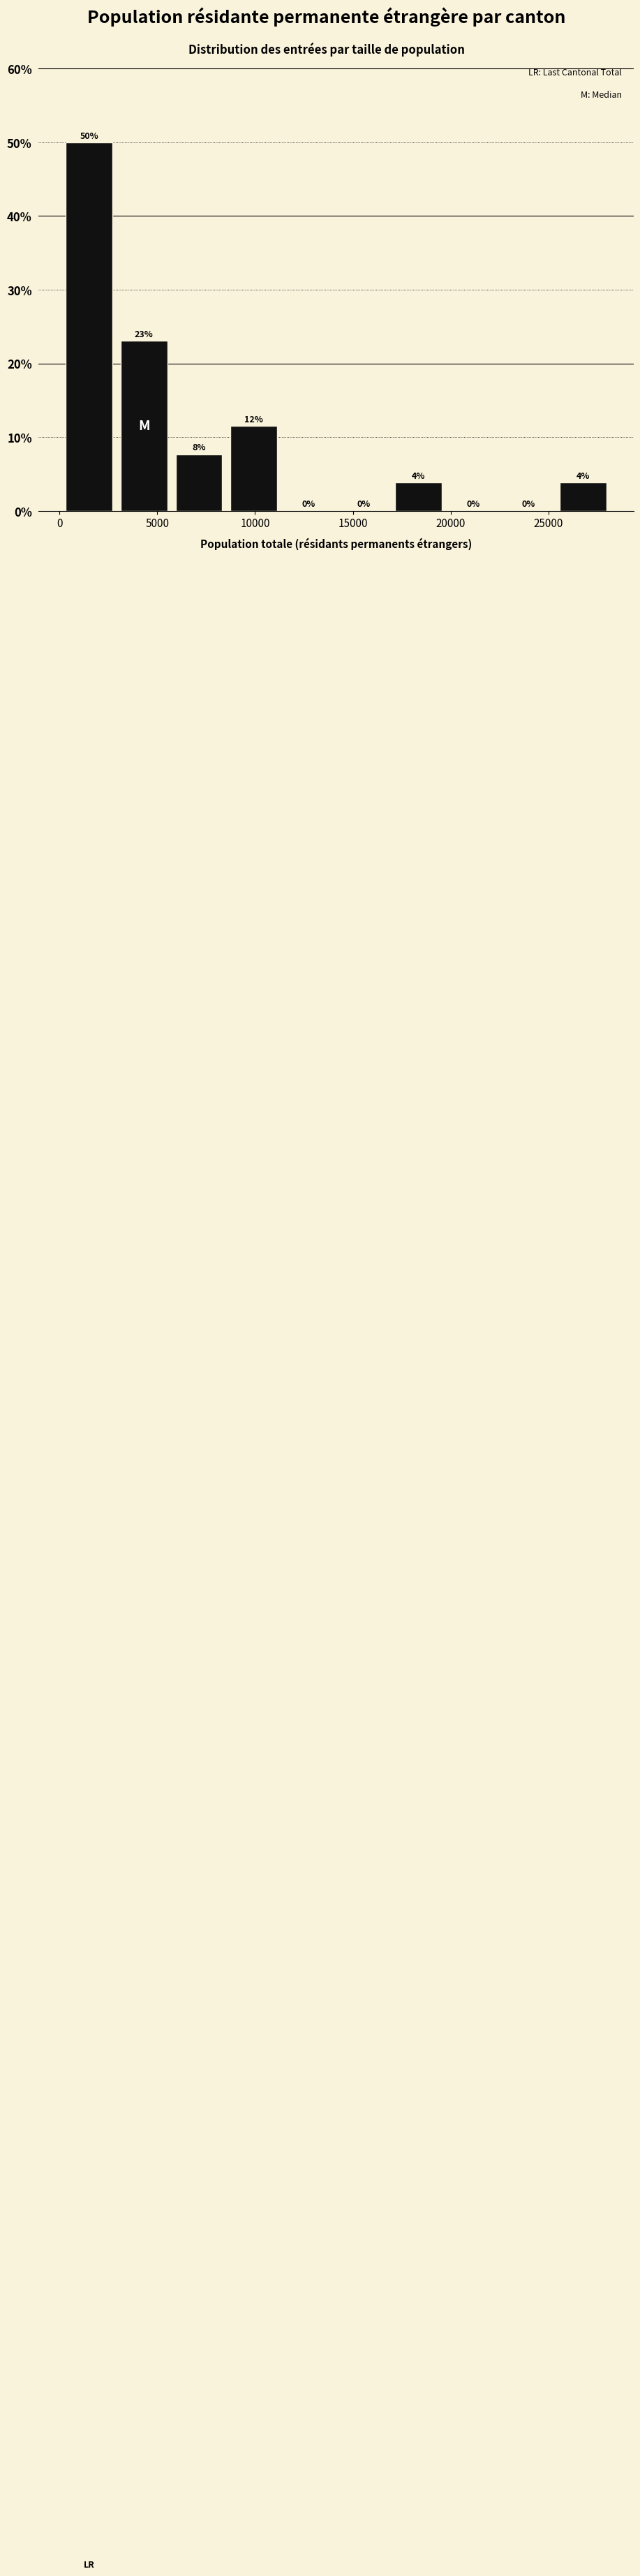

Which range on the x-axis has the tallest bar?

0 to 3000